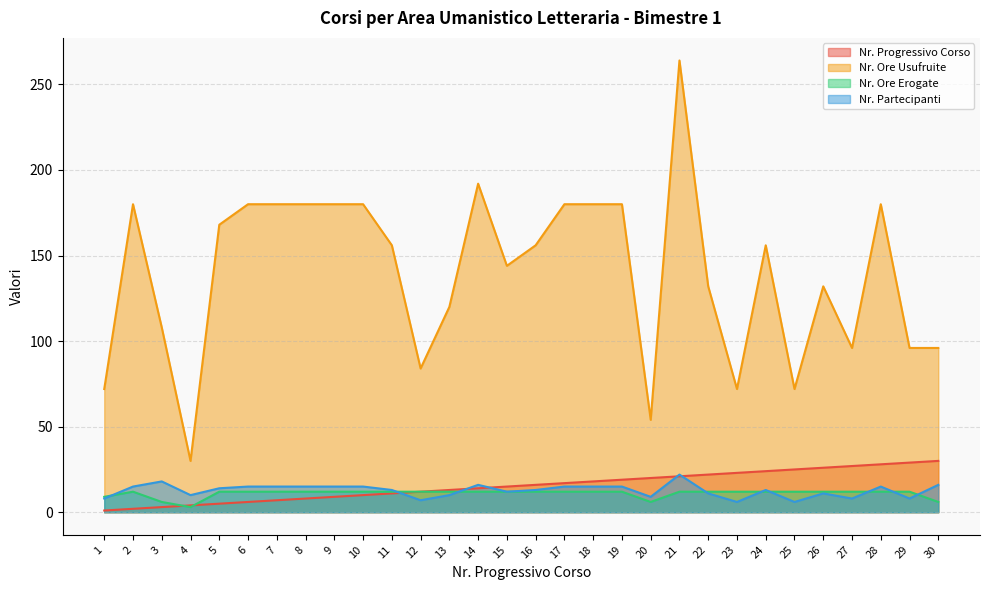

Which series changed the most between 1 and 30?

Nr. Progressivo Corso